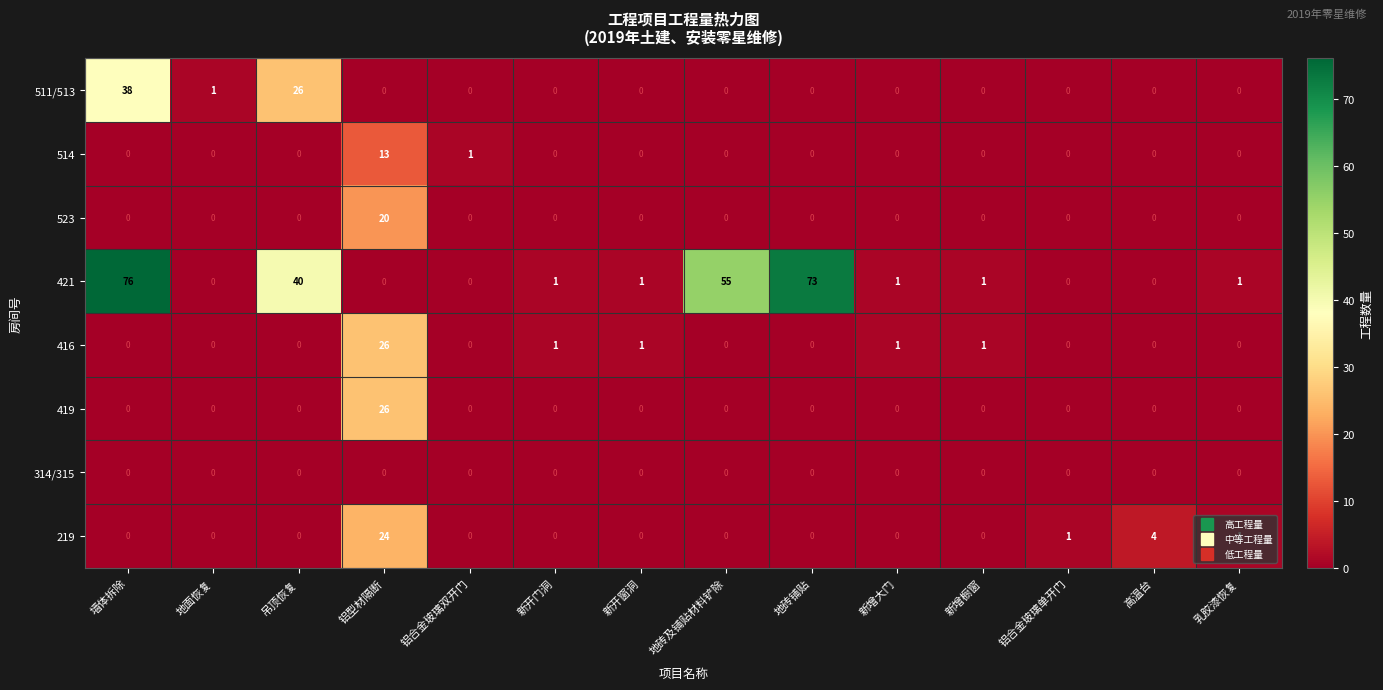

At which category does the chart reach its peak across all series?

墙体拆除